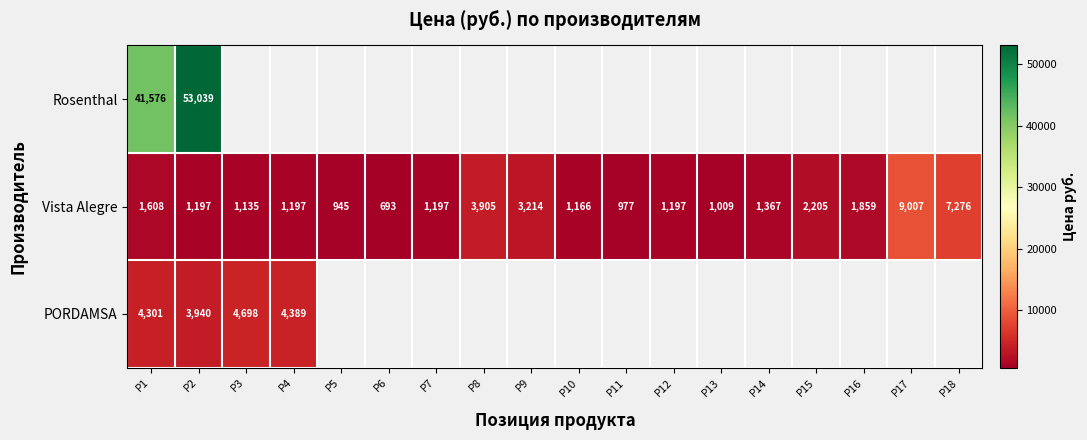

At which label does Vista Alegre reach its peak?

P17